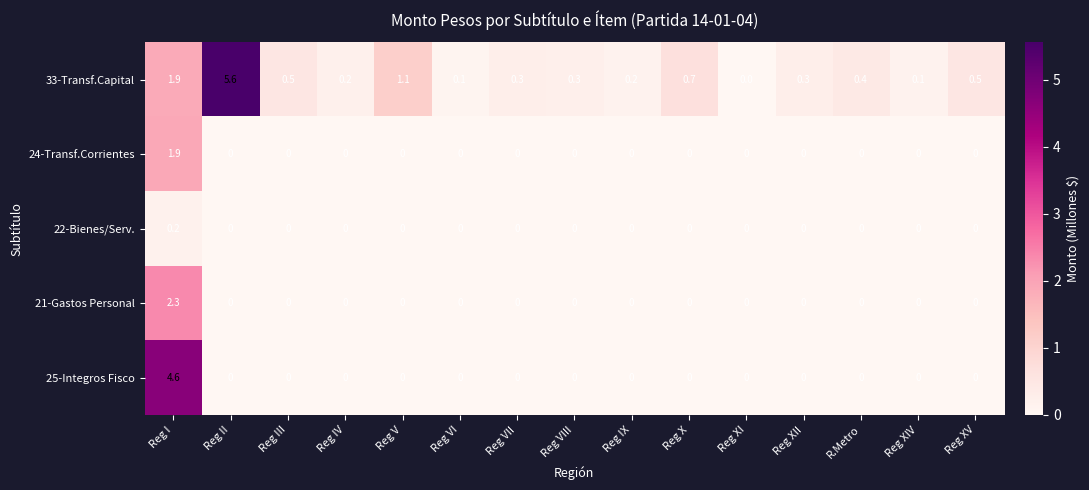

What is the sum of all 21-Gastos Personal values?

2.3